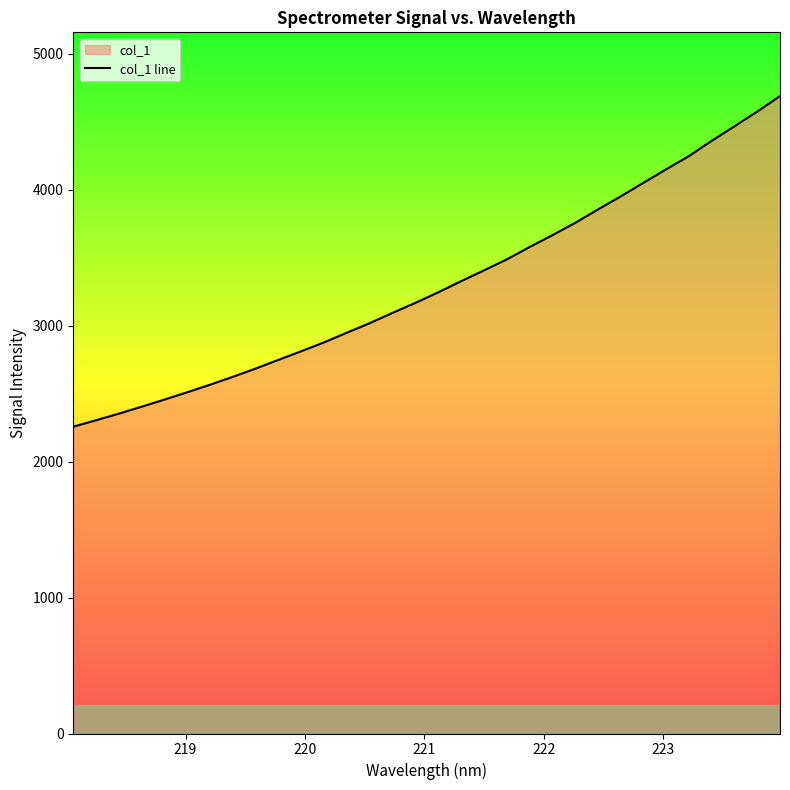

What is the smallest value displayed?

2256.7